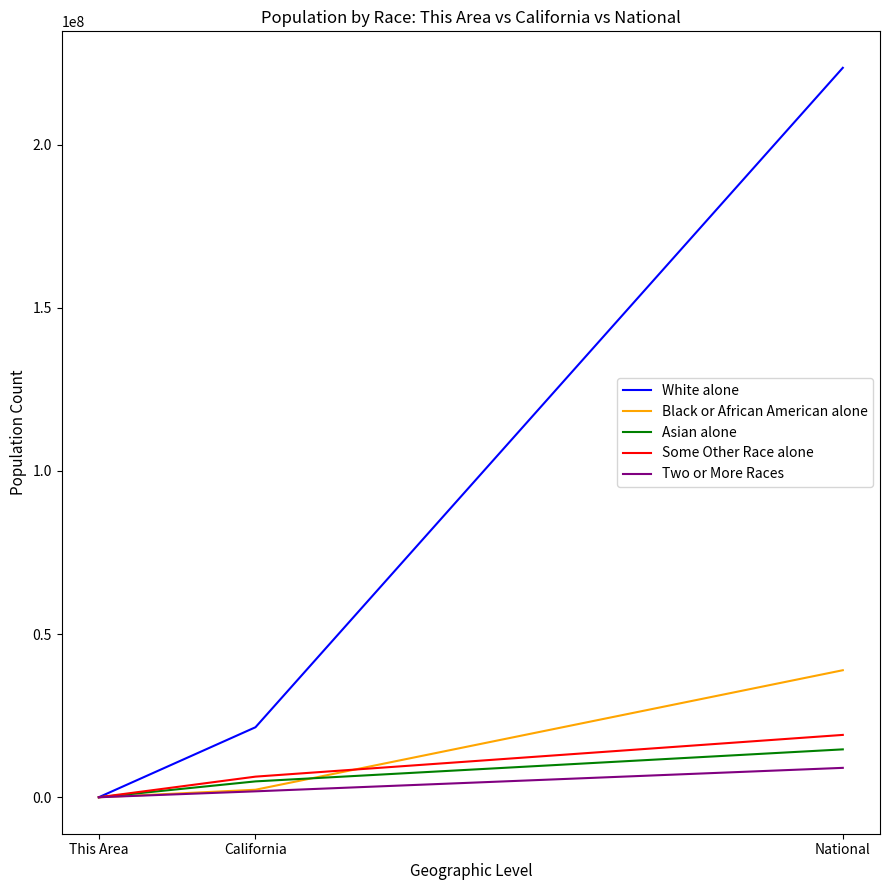

True or false: Some Other Race alone has a value of 6317372 at California.

True